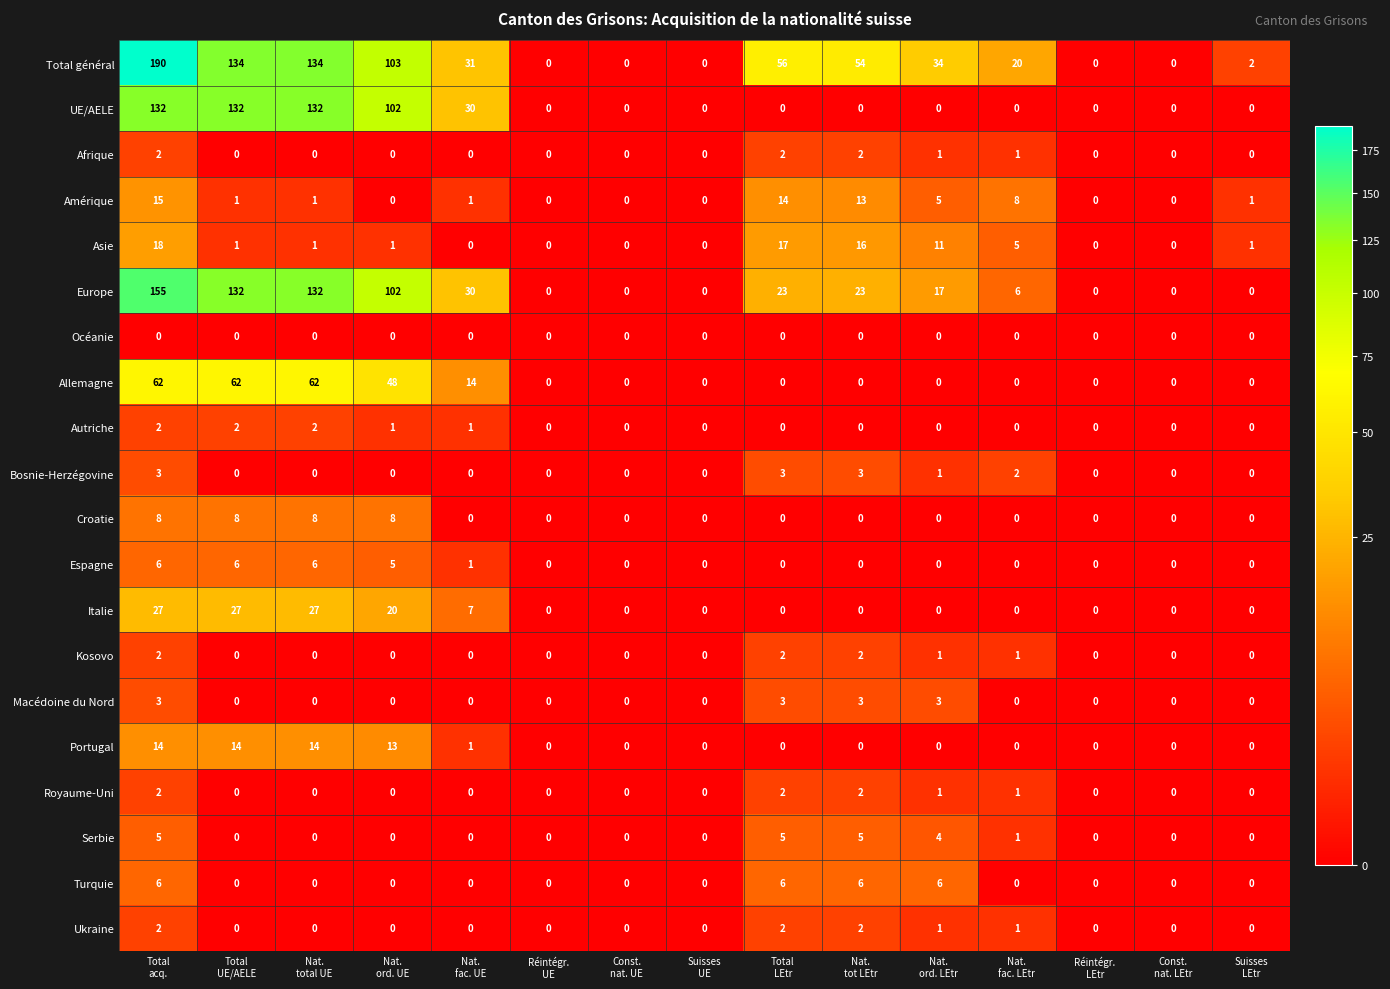

Count the number of data series in this chart.

20